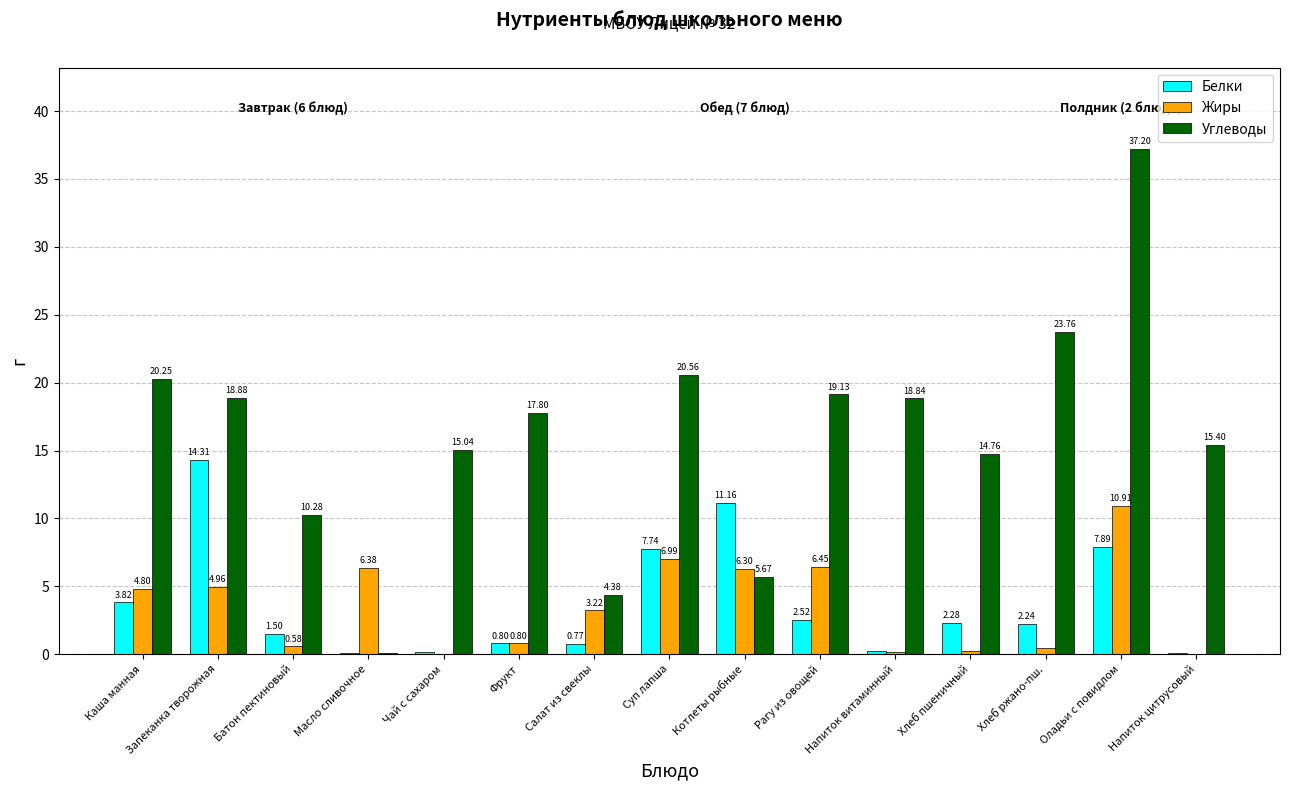

Which series has the largest total across all categories?

Углеводы